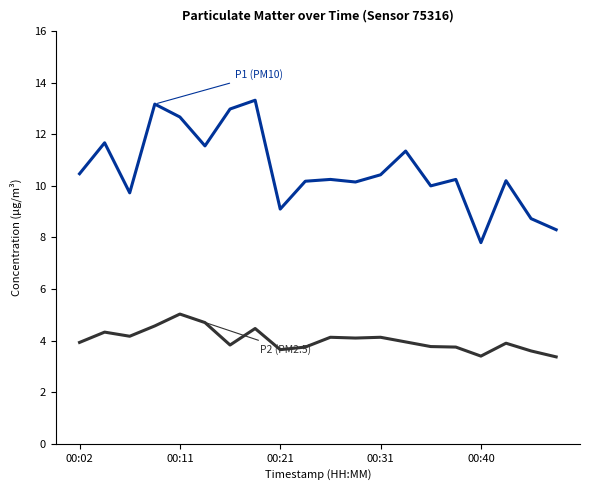

What is the maximum value shown in the chart?

13.3